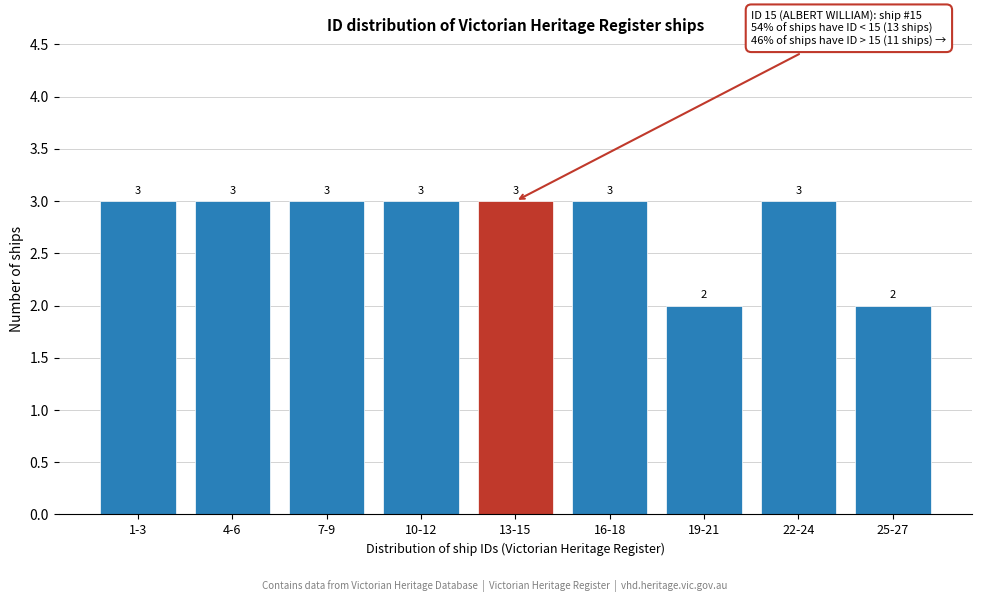

Reading left to right, transcribe all the data shown in this chart.

1-3=3	4-6=3	7-9=3	10-12=3	13-15=3	16-18=3	19-21=2	22-24=3	25-27=2